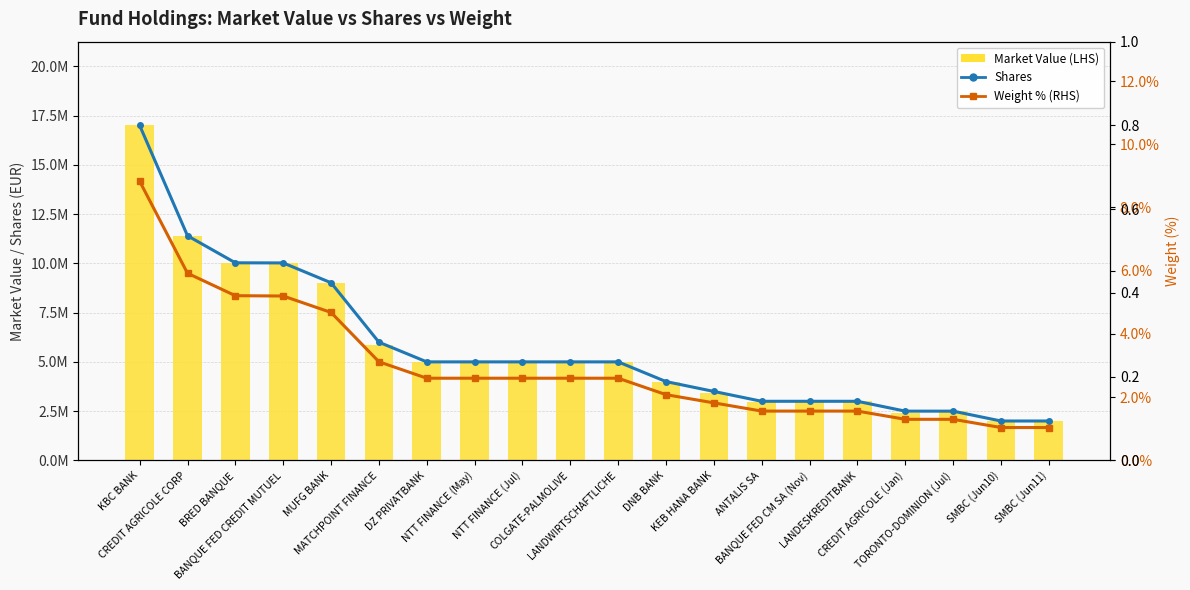

List the series in order of their peak value, lowest first.

Weight (%), Shares, Market Value